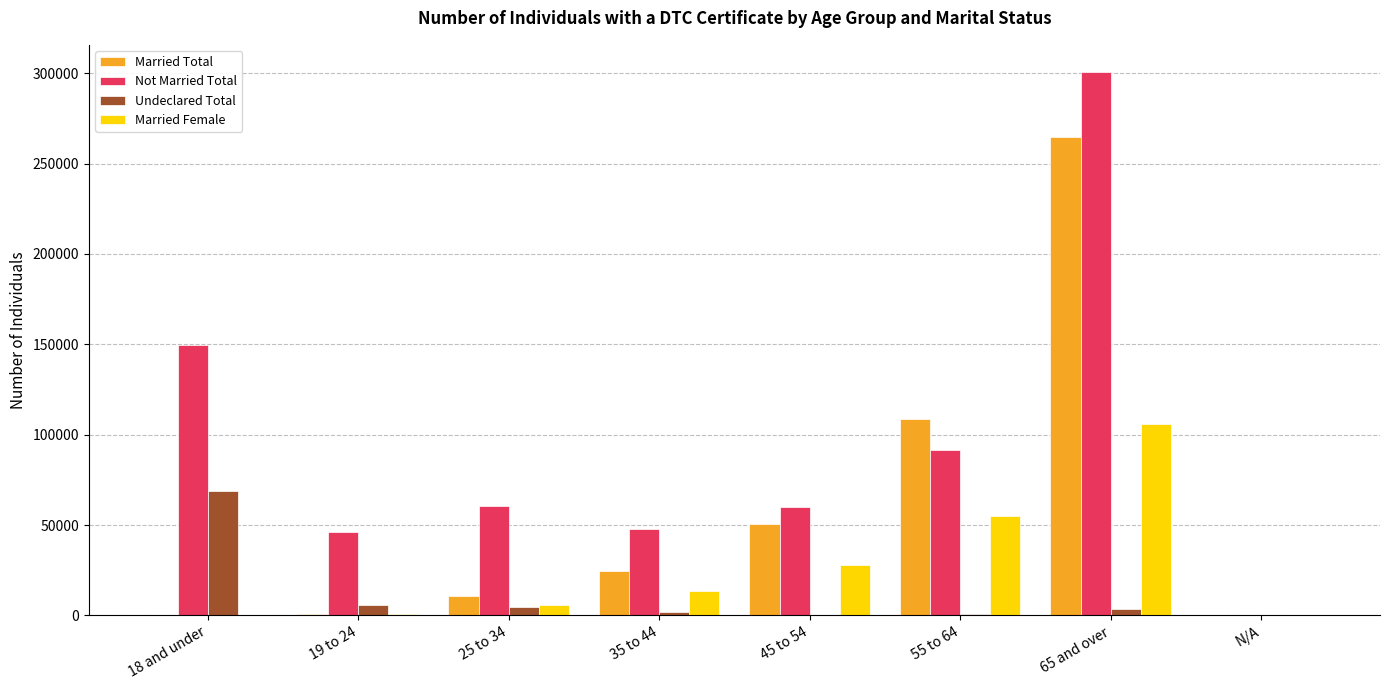

What is the sum of all Married Total values?

460690